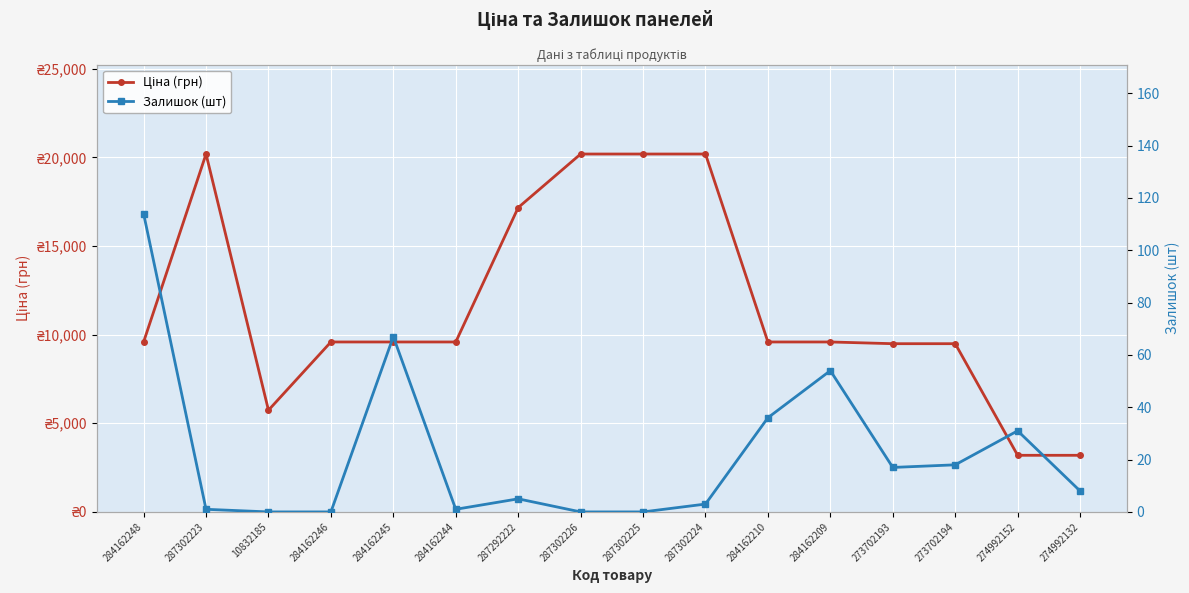

How many lines are shown in the chart?

2